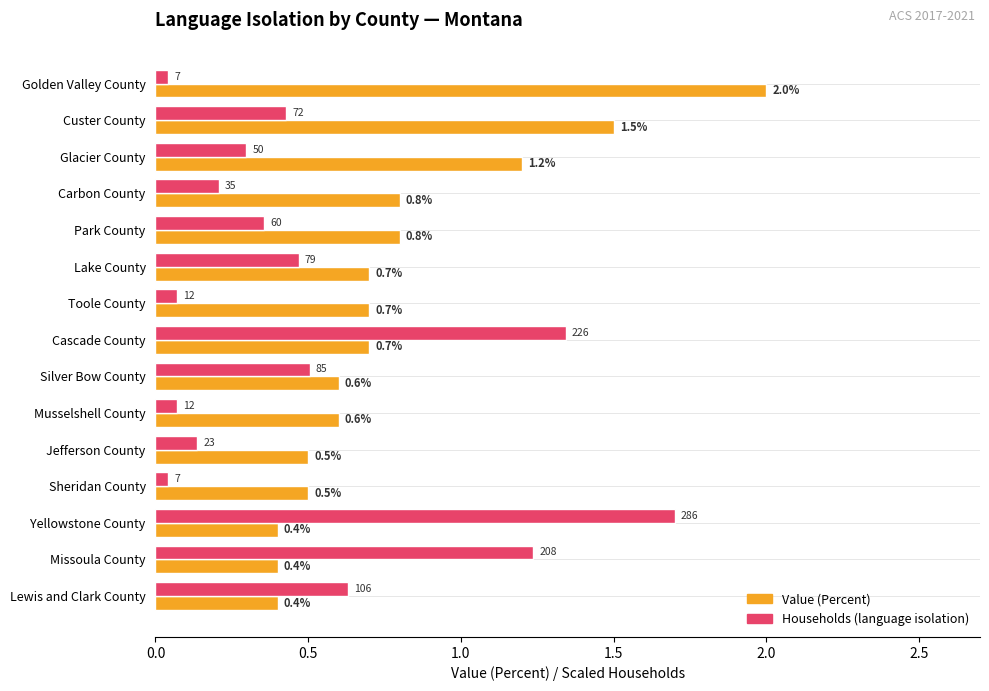

The Value (Percent) series shows 0.8 at Carbon County. True or false?

True